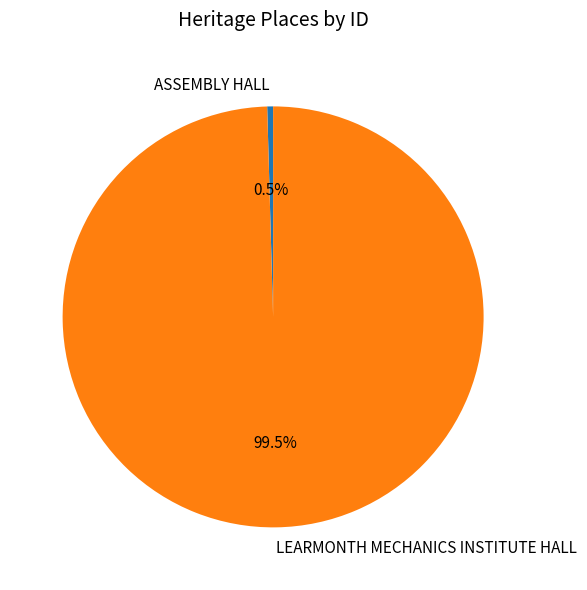

What percentage do LEARMONTH MECHANICS INSTITUTE HALL and ASSEMBLY HALL together represent?

100.0%